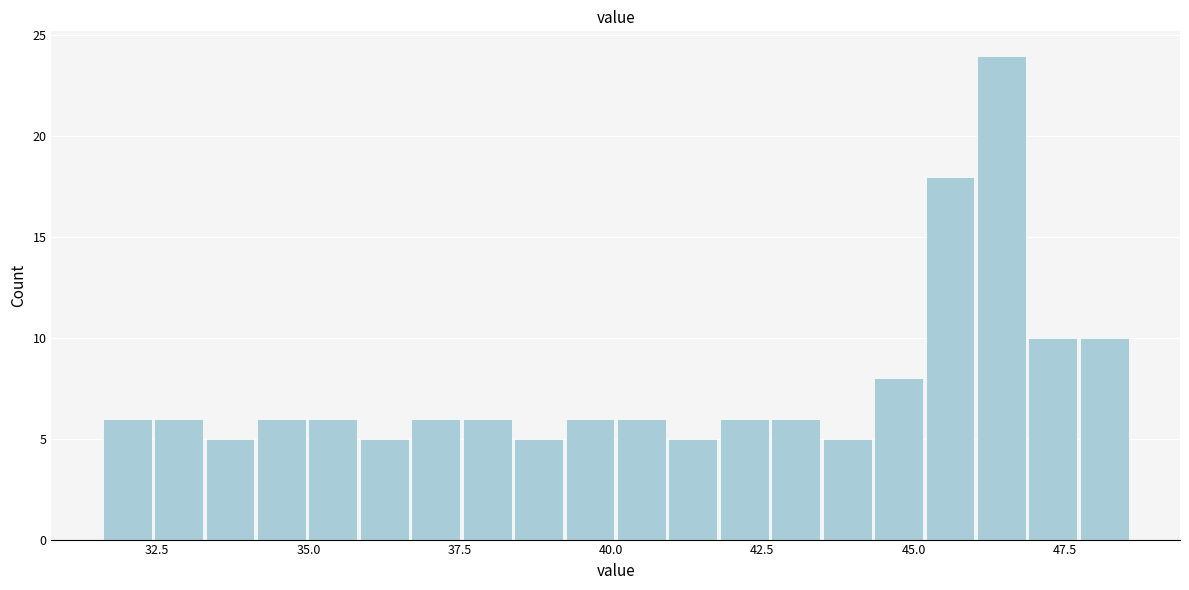

Read against the x-axis, roughly where is the centre of the tallest bar?

46.5